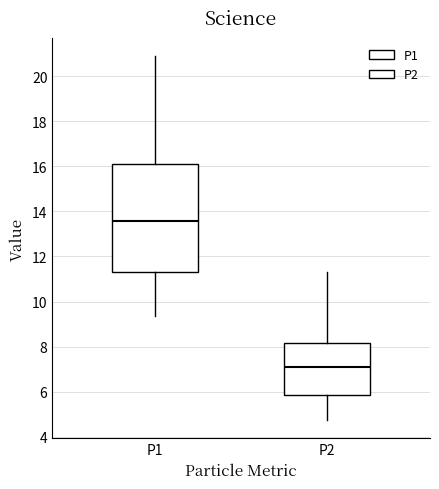

Which box has the lowest median line?

P2